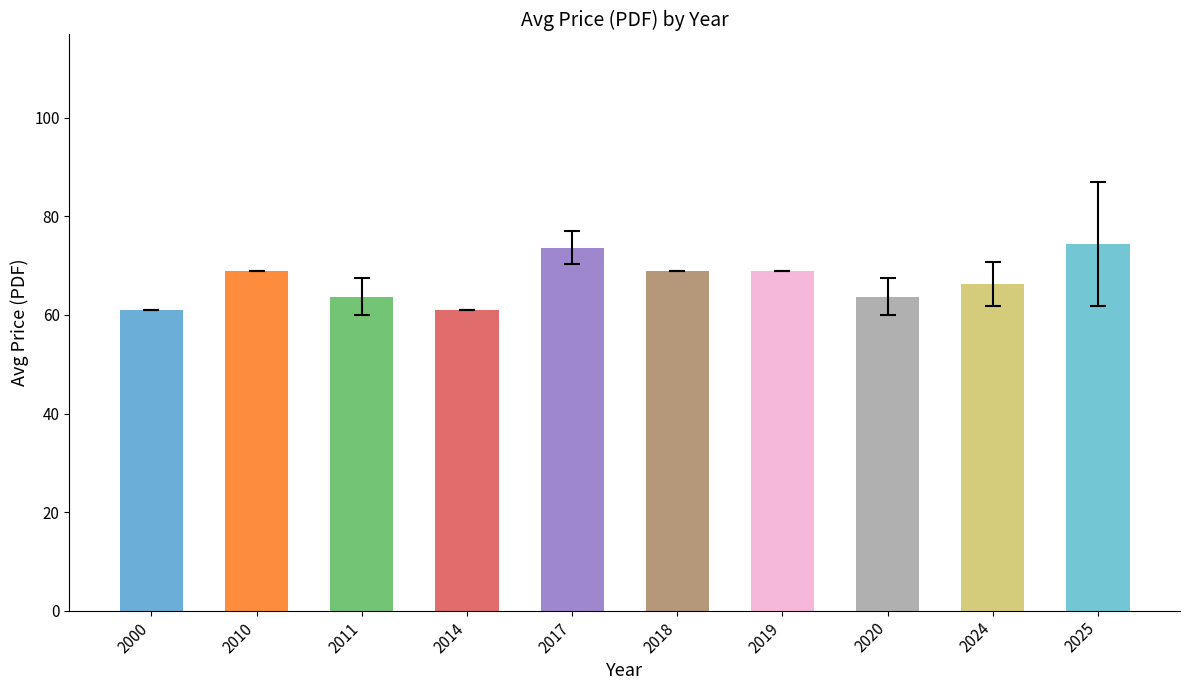

What is the smallest value displayed?

61.0